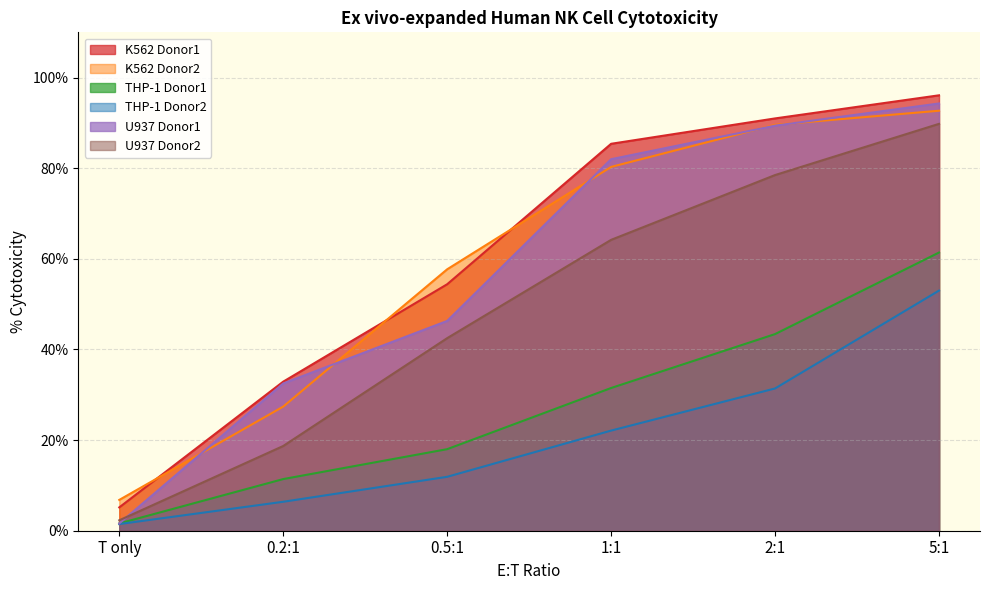

What are all the series names shown in the legend?

K562 Donor1, K562 Donor2, THP-1 Donor1, THP-1 Donor2, U937 Donor1, U937 Donor2